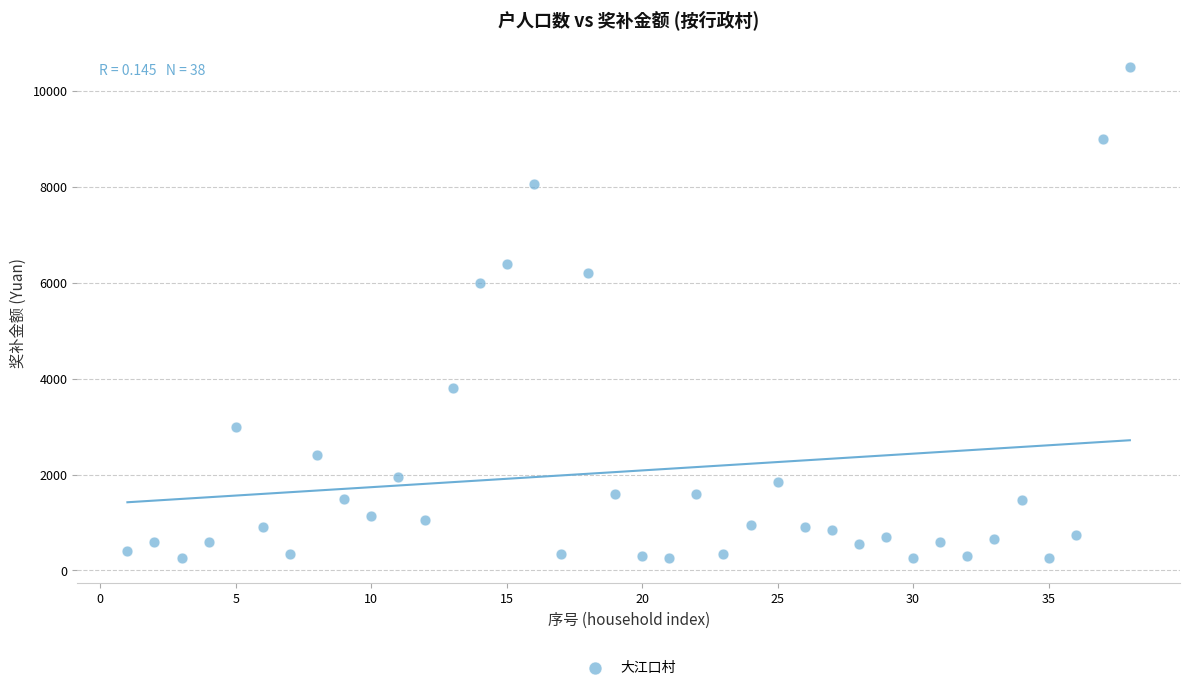

What is the range of Y values (max minus min)?

10250